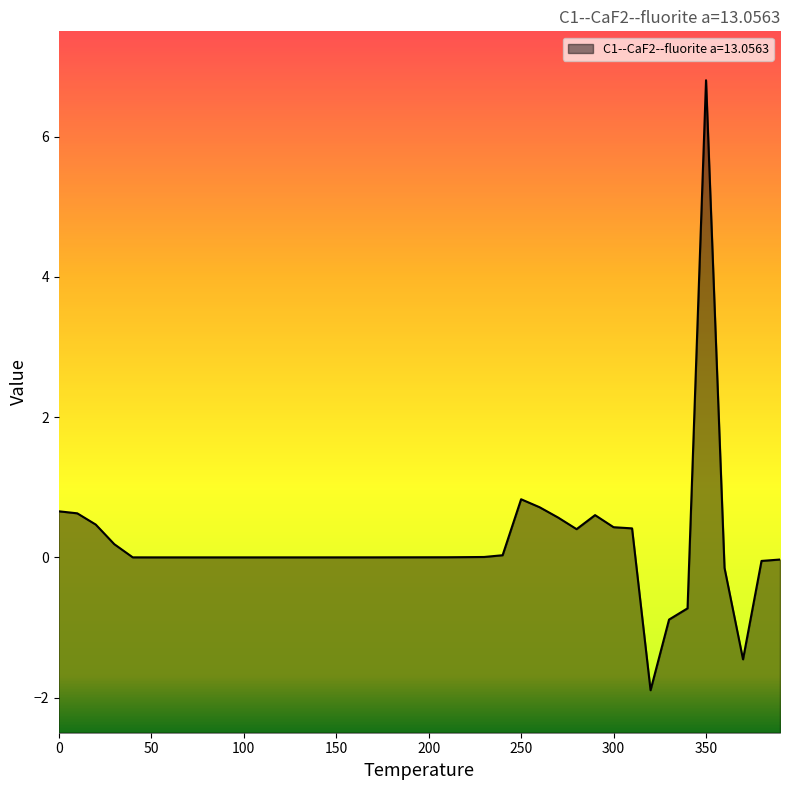

At which category does the chart reach its peak across all series?

350